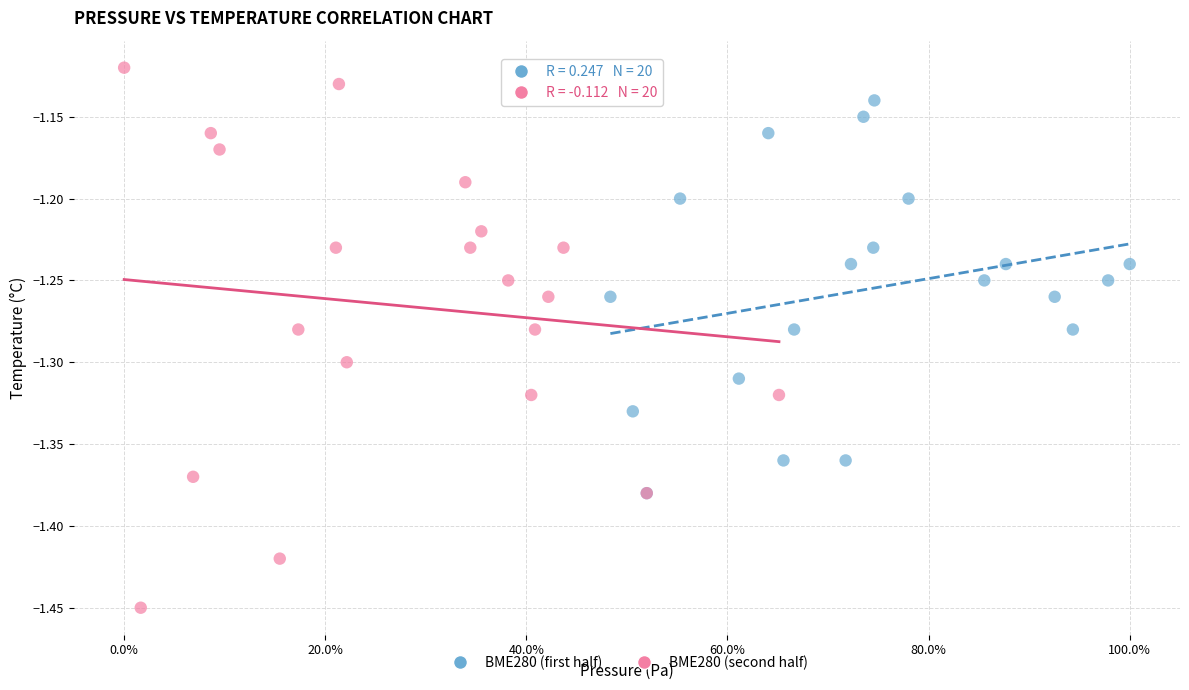

Which series has the largest Y range (max minus min)?

BME280 (second half)